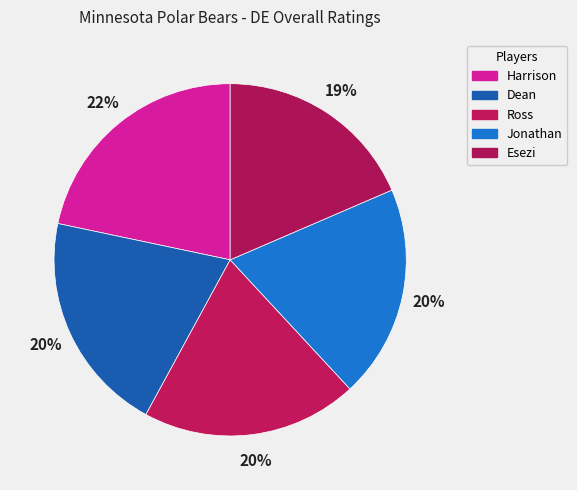

What portion of the pie excludes Ross?

80.2%